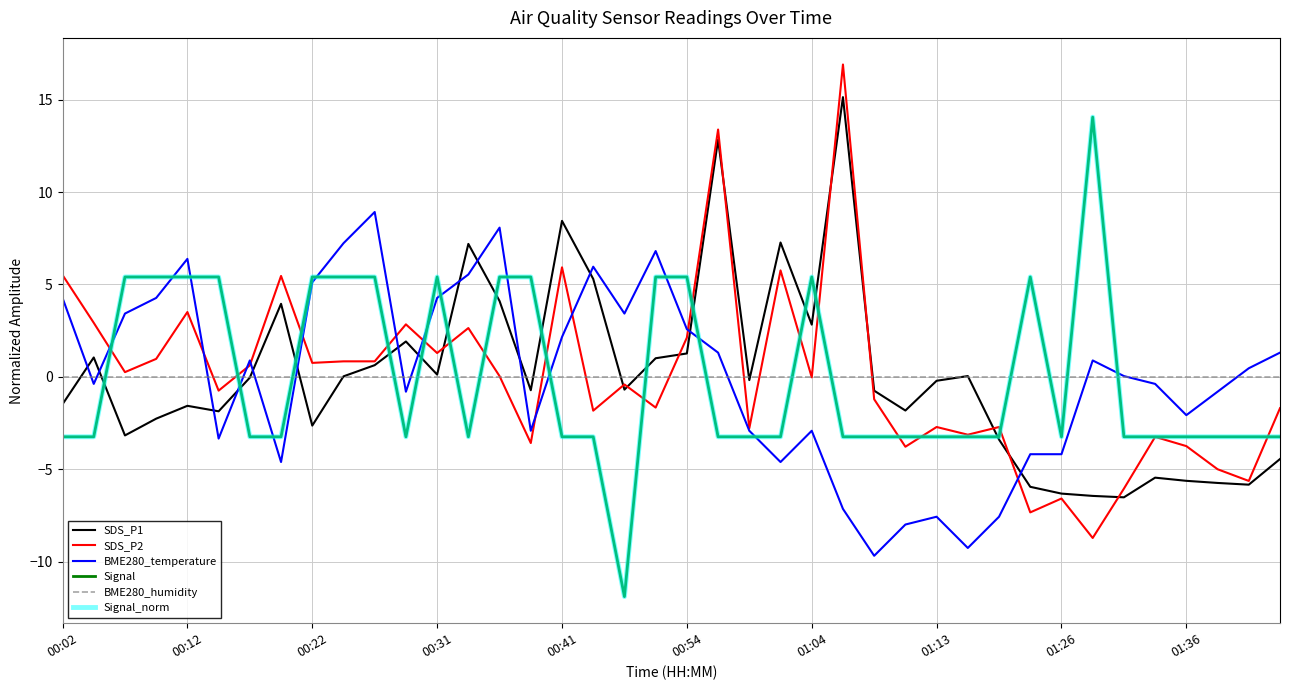

Which category has the lowest value in the SDS_P1 series?

34